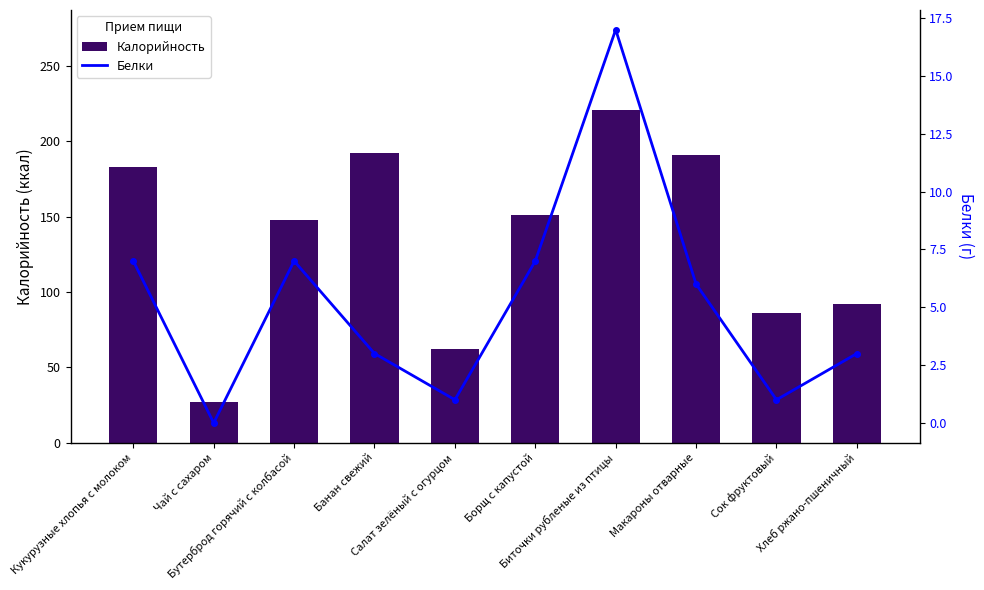

What is the value of the Белки bar at the 10th from the left?

3